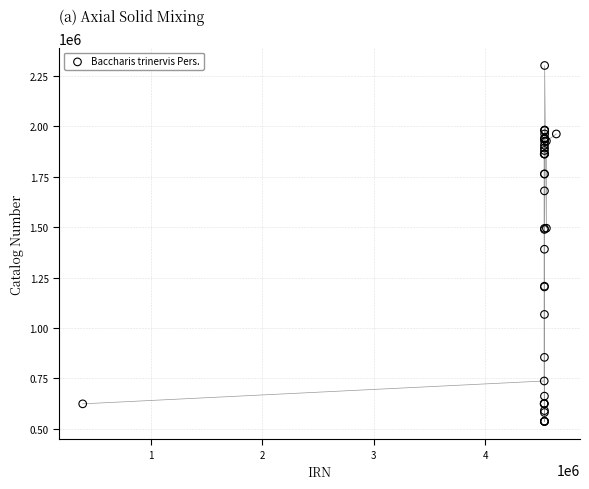

What Y value in the scatter plot is closest to 1419240?

1390514